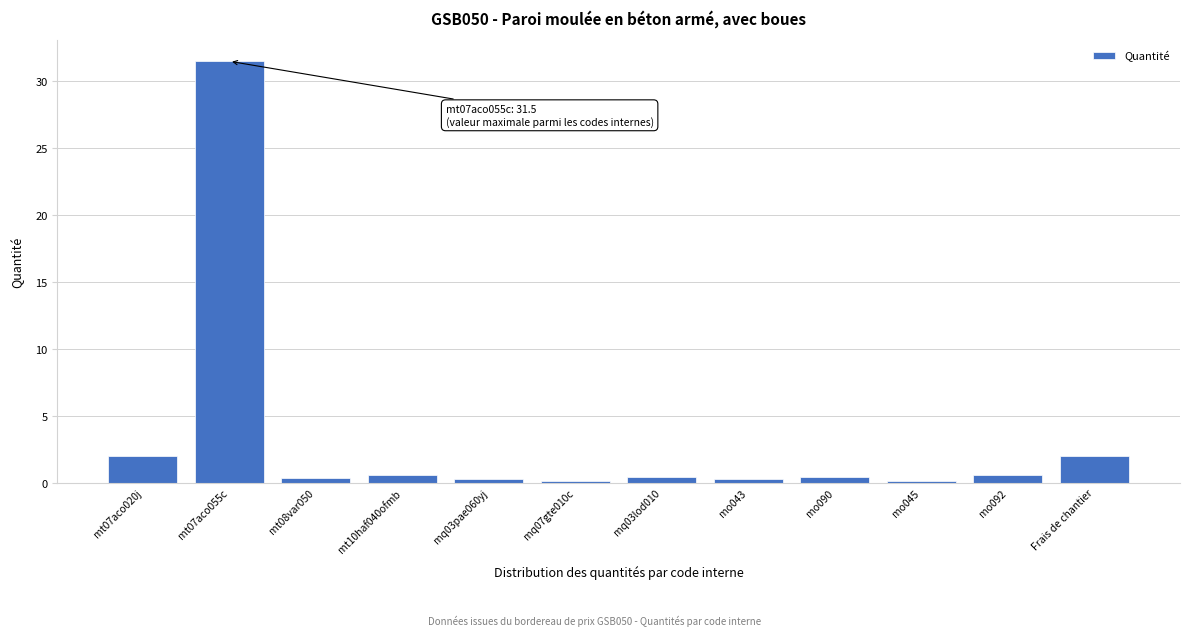

The chart shows a value of 0.5 at mq03lod010. True or false?

True